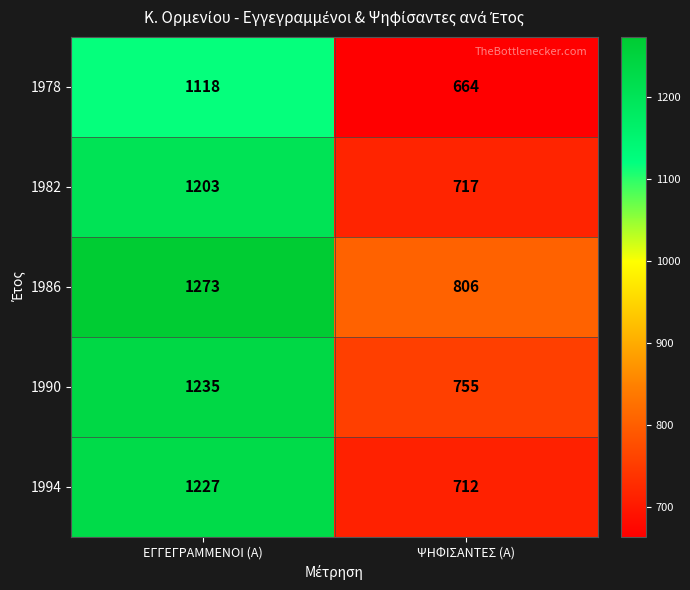

At which category is the sum across all series the highest?

ΕΓΓΕΓΡΑΜΜΕΝΟΙ (Α)